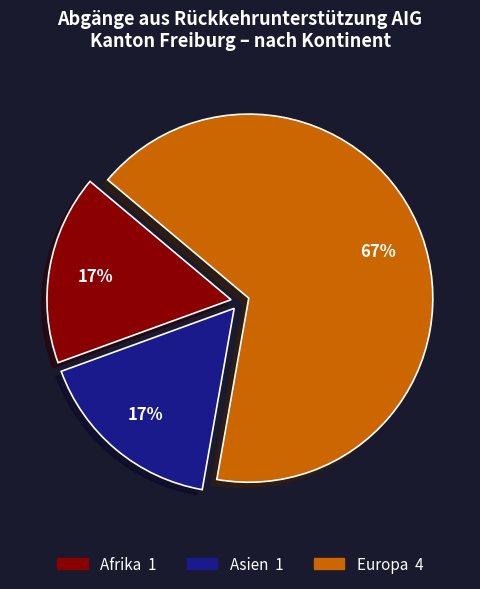

To the nearest percent, what is the average slice percentage?

33%